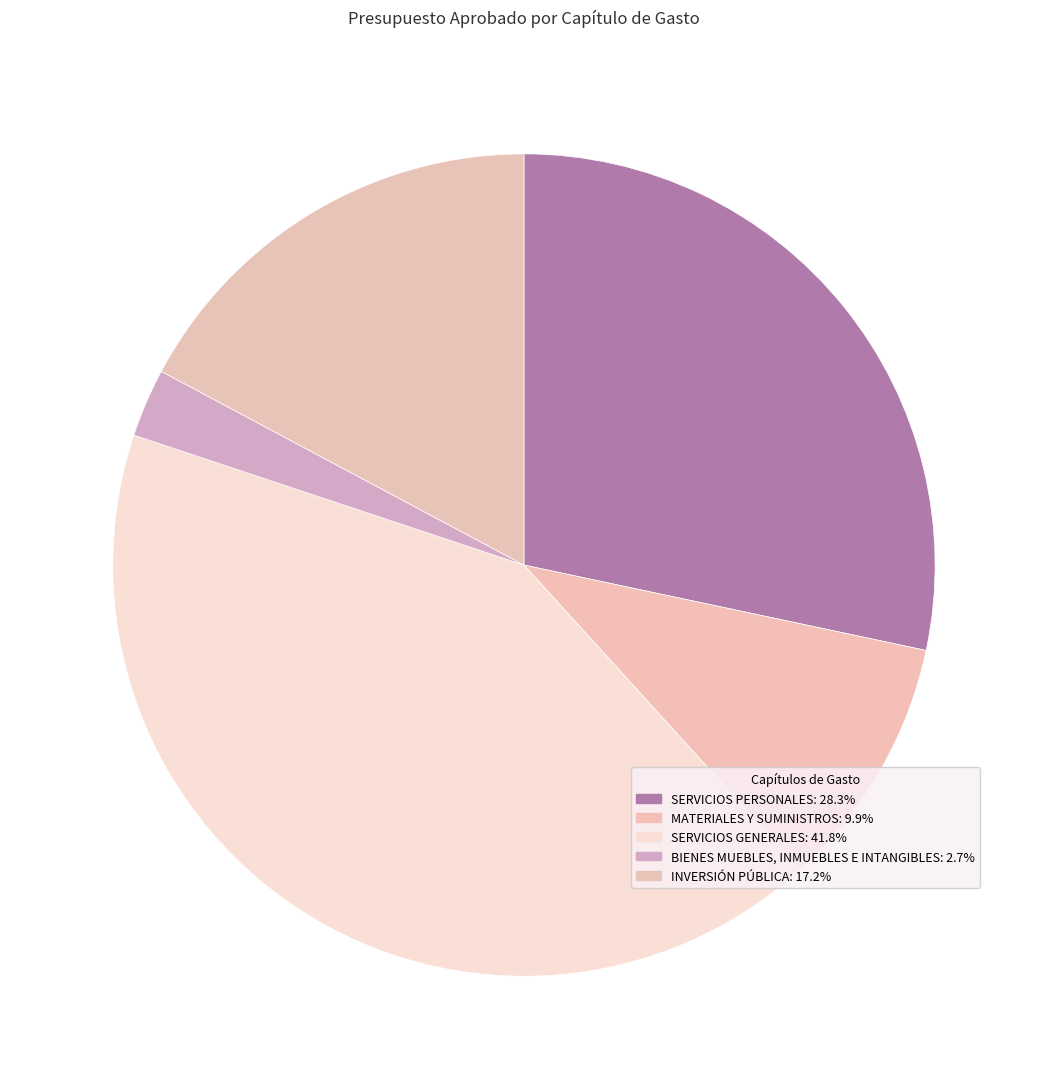

How many slices are in this pie chart?

5